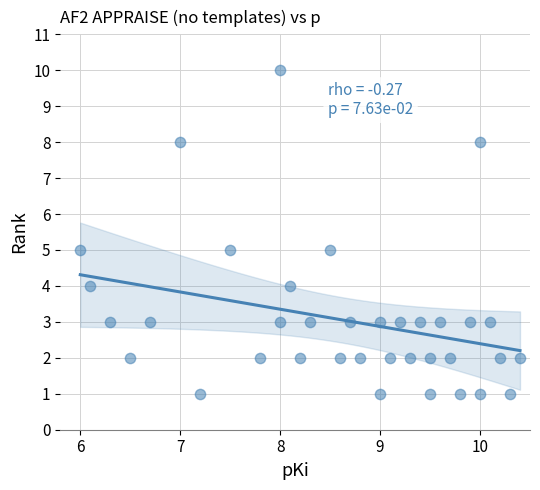

How many points are shown in the scatter plot?

36